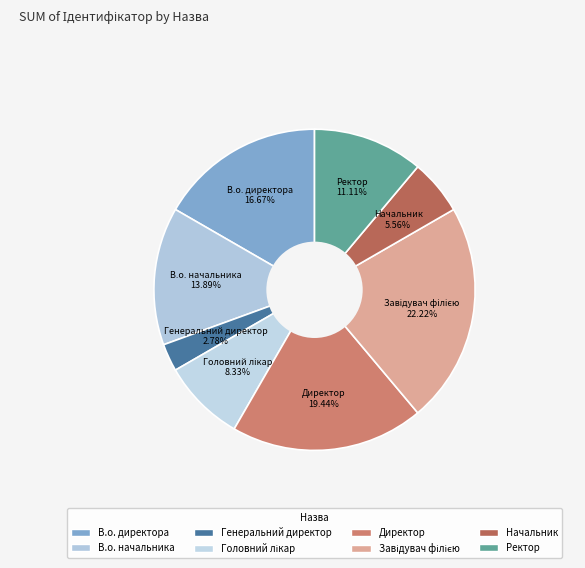

To the nearest percent, what percentage of the pie is Начальник?

6%